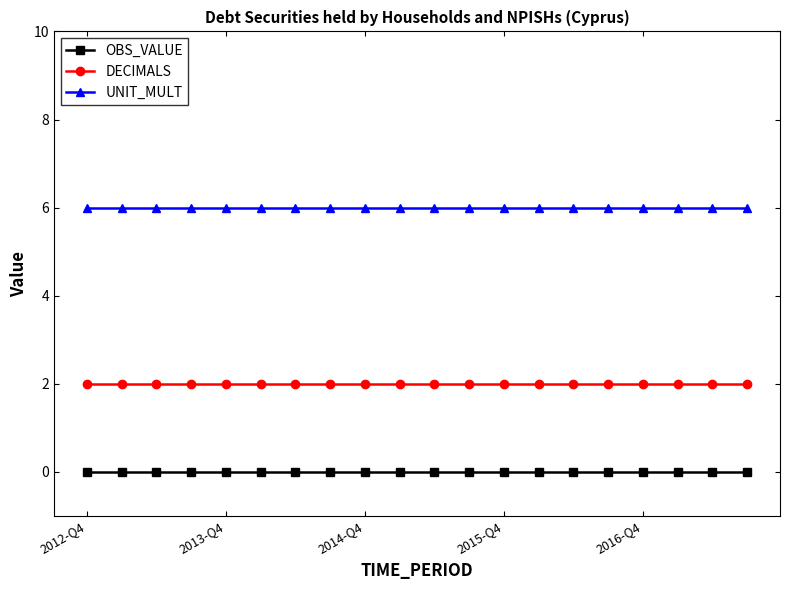

How many lines are shown in the chart?

3